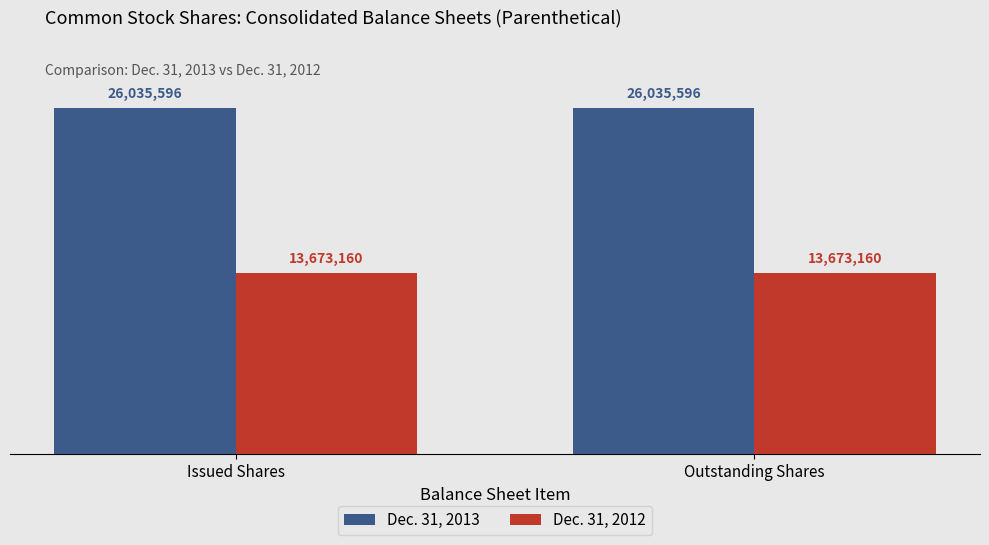

Reading left to right, list all the values displayed in this chart.

Dec. 31, 2013: 26035596	26035596
Dec. 31, 2012: 13673160	13673160